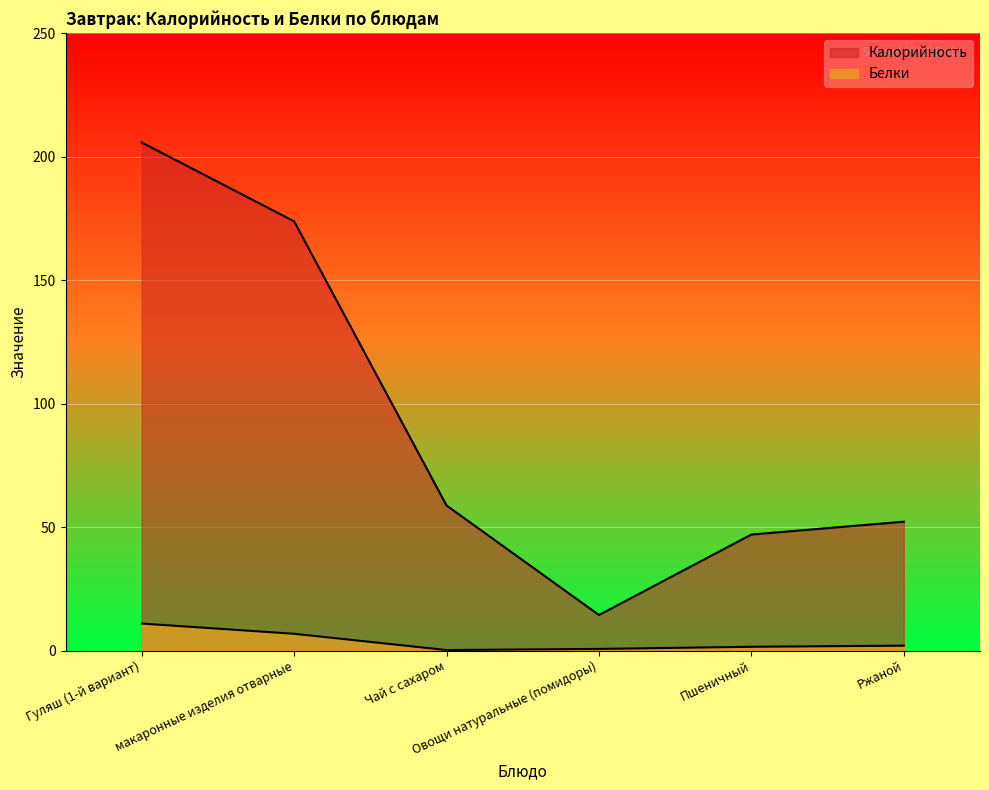

Which label corresponds to the smallest value in the chart?

Чай с сахаром